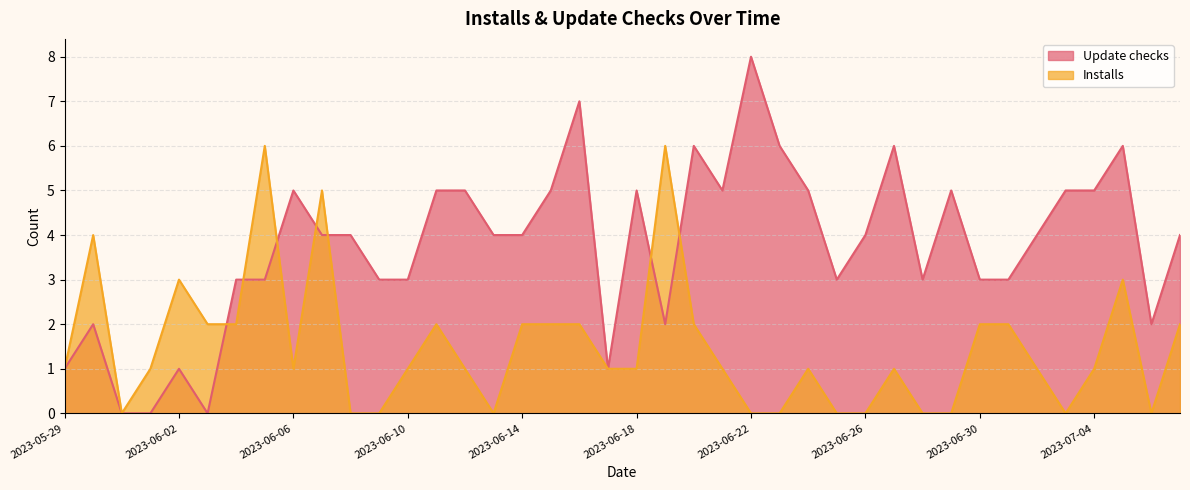

How many data points in Update checks are above 4?

16